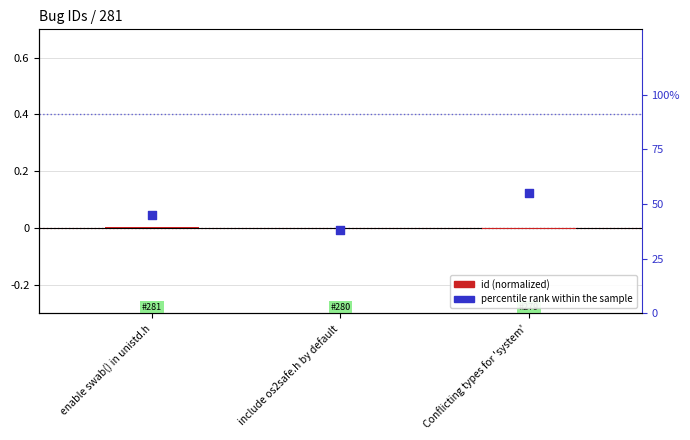

At how many categories does at least one series exceed 0?

3